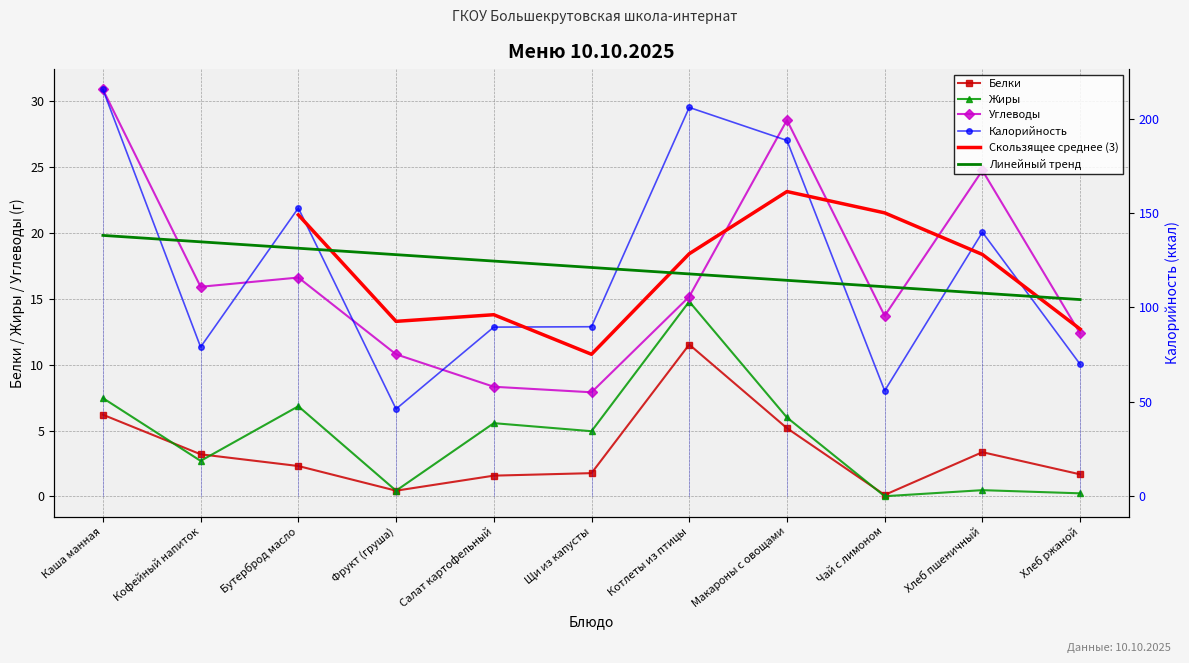

What is the sum of the Углеводы values at Котлеты из птицы and Фрукт (груша)?

25.9